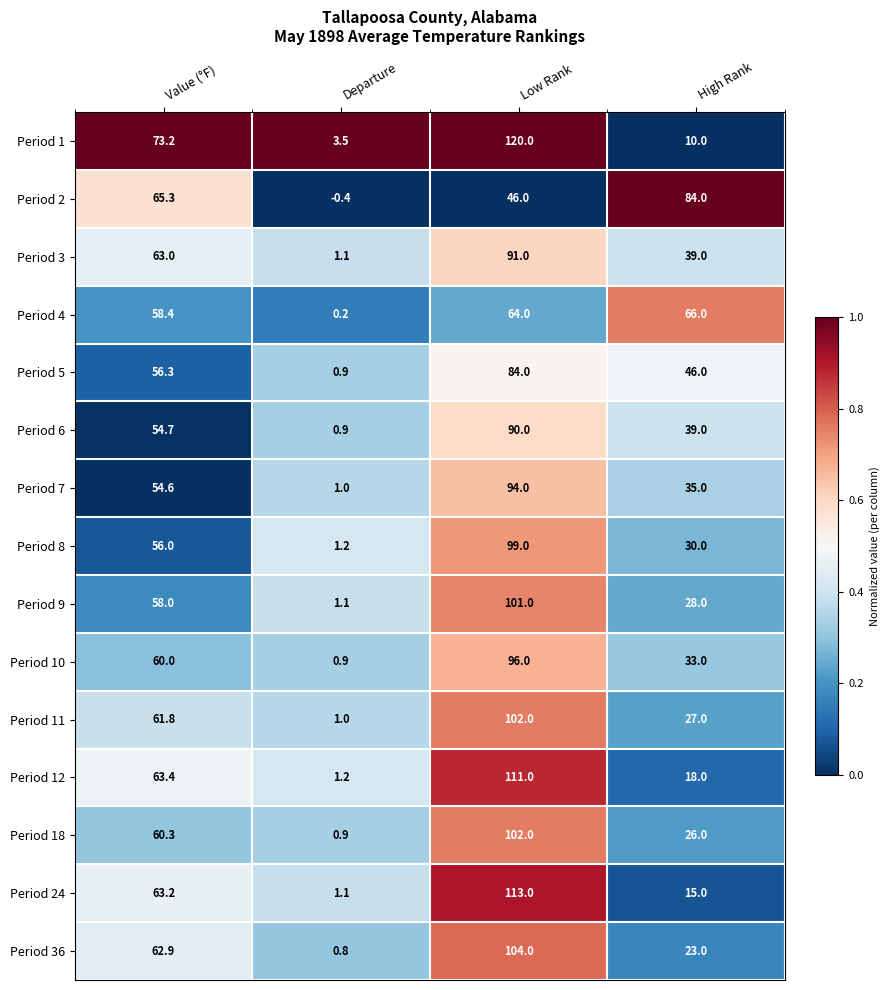

At which category does the chart reach its peak across all series?

Low Rank